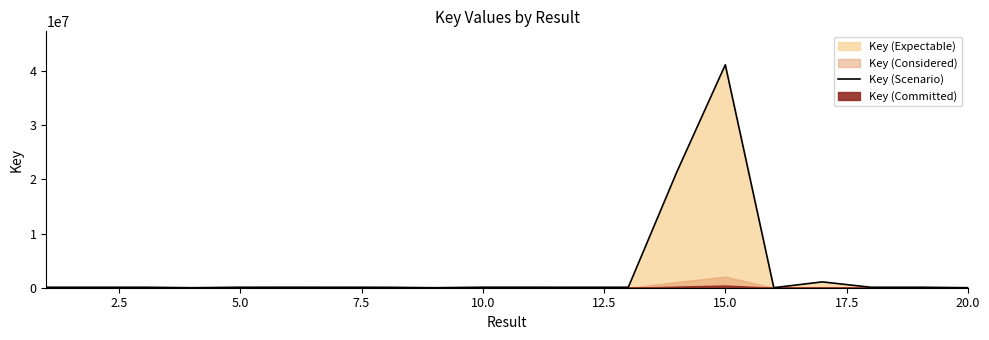

What is the value of the 14th point from the left?

21350025